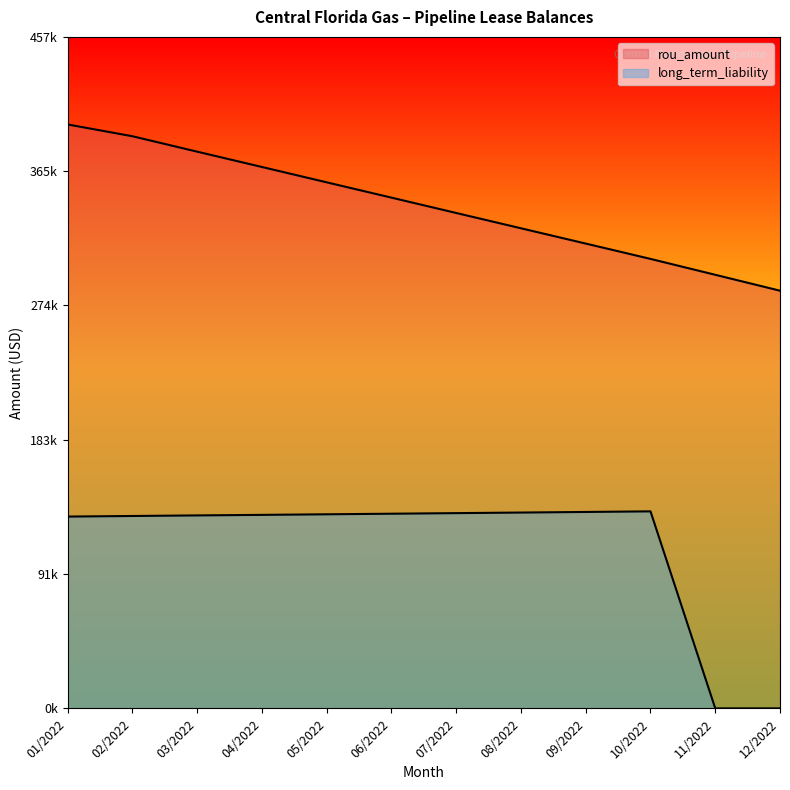

At how many categories does at least one series exceed 198920?

12